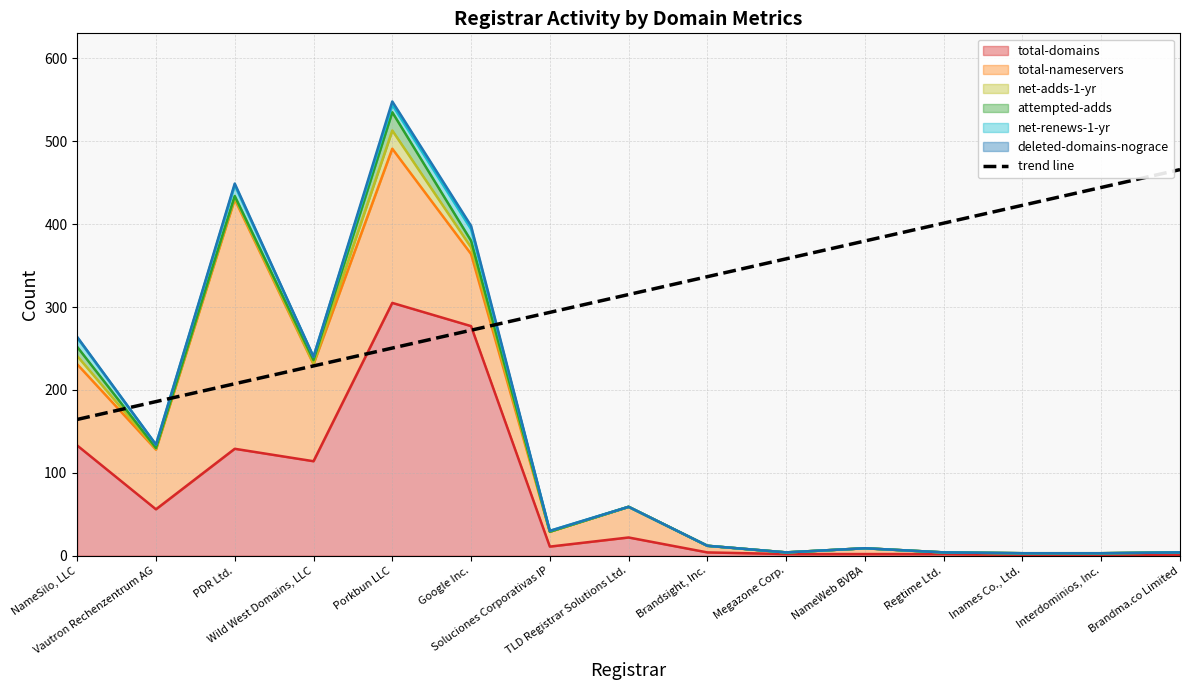

True or false: there are more than 2 points higher than both neighbors.

False